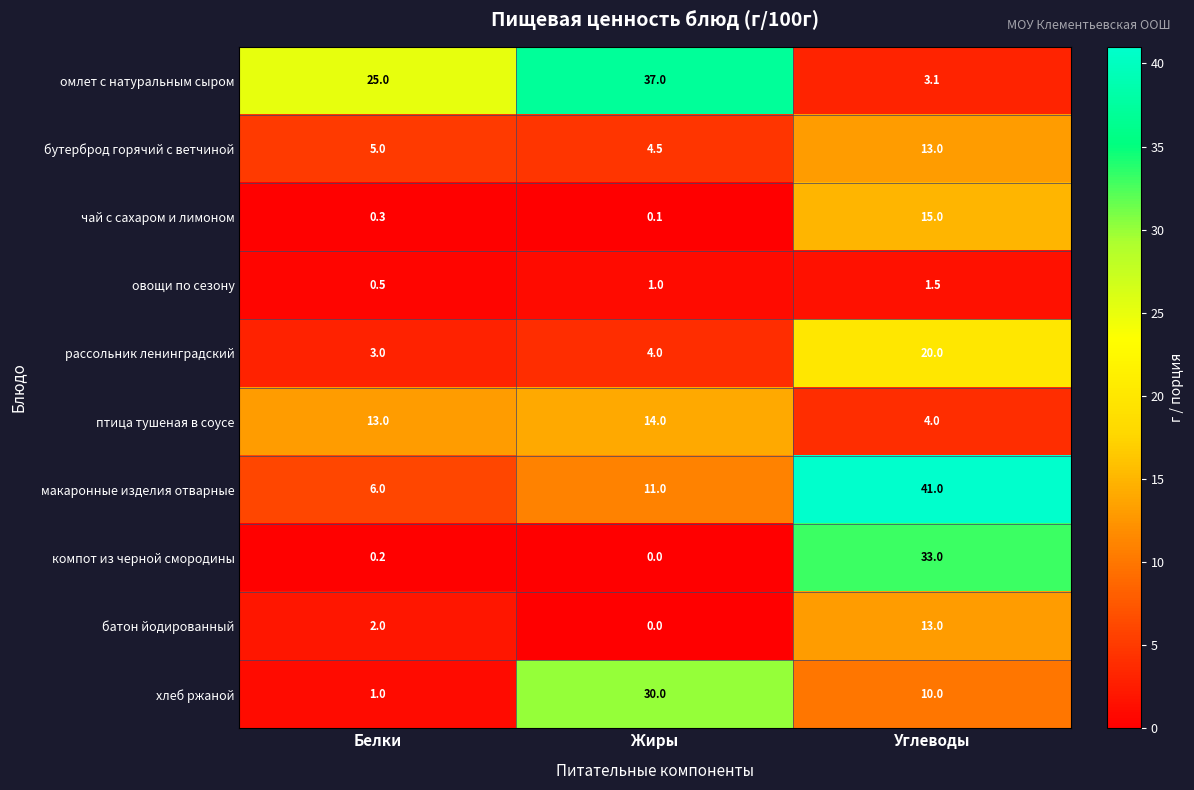

Which label corresponds to the largest value in the chart?

Углеводы